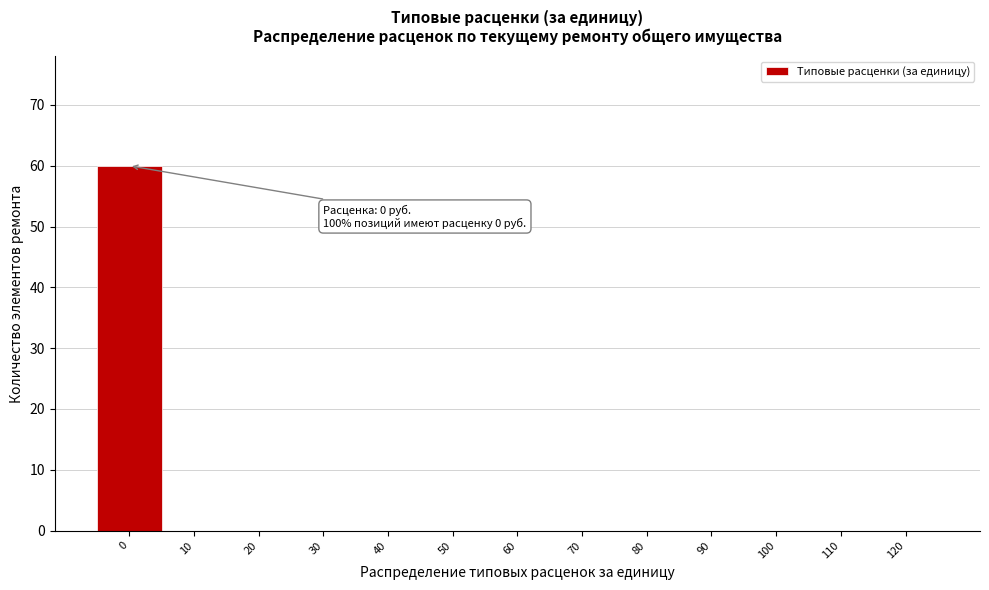

Reading left to right, transcribe all the data shown in this chart.

0=60	10=0	20=0	30=0	40=0	50=0	60=0	70=0	80=0	90=0	100=0	110=0	120=0